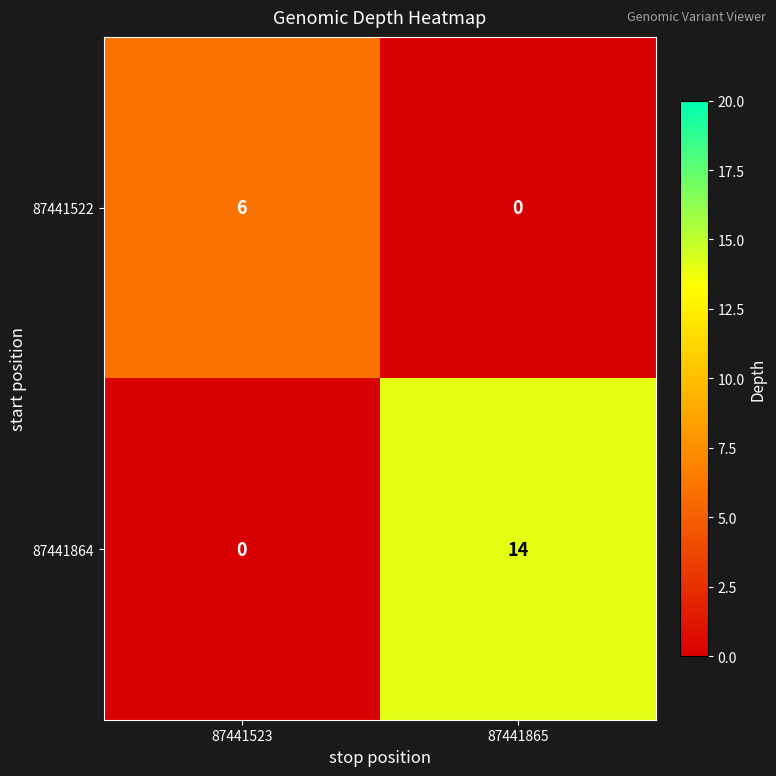

Reading right to left, extract all data points from this chart.

87441522: 0	6
87441864: 14	0